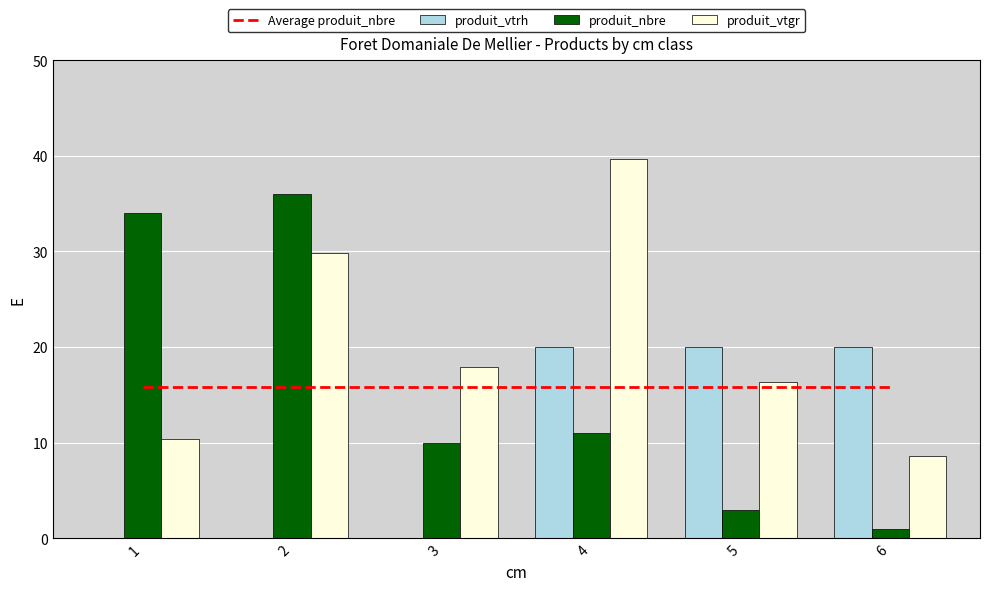

What is the total value across all series at 3?

43.7